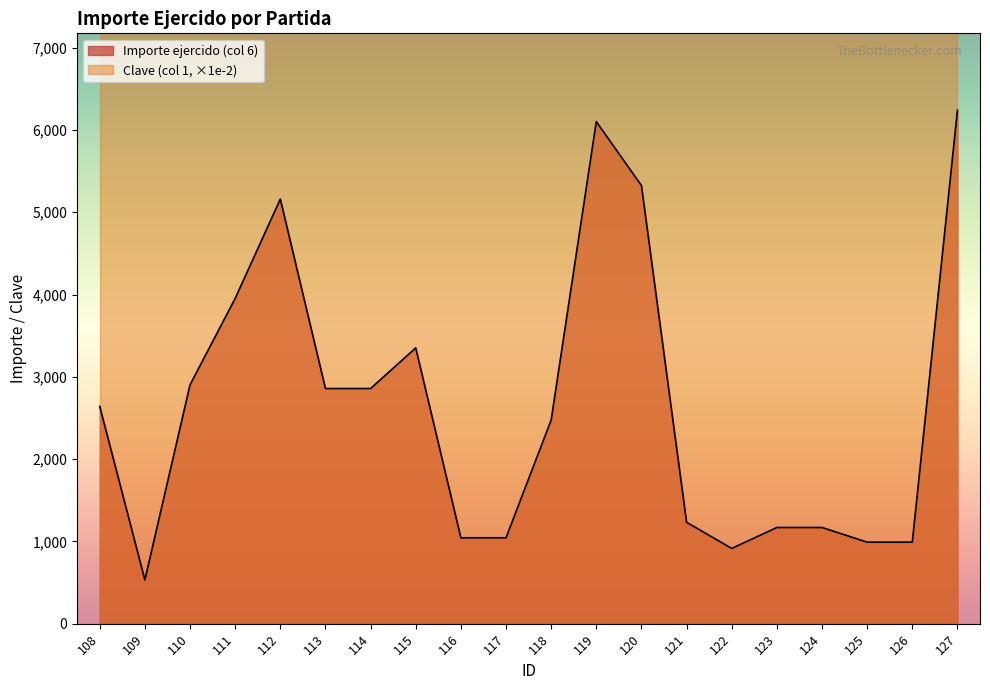

Is it true that the value at 110 is 5153.1?

False